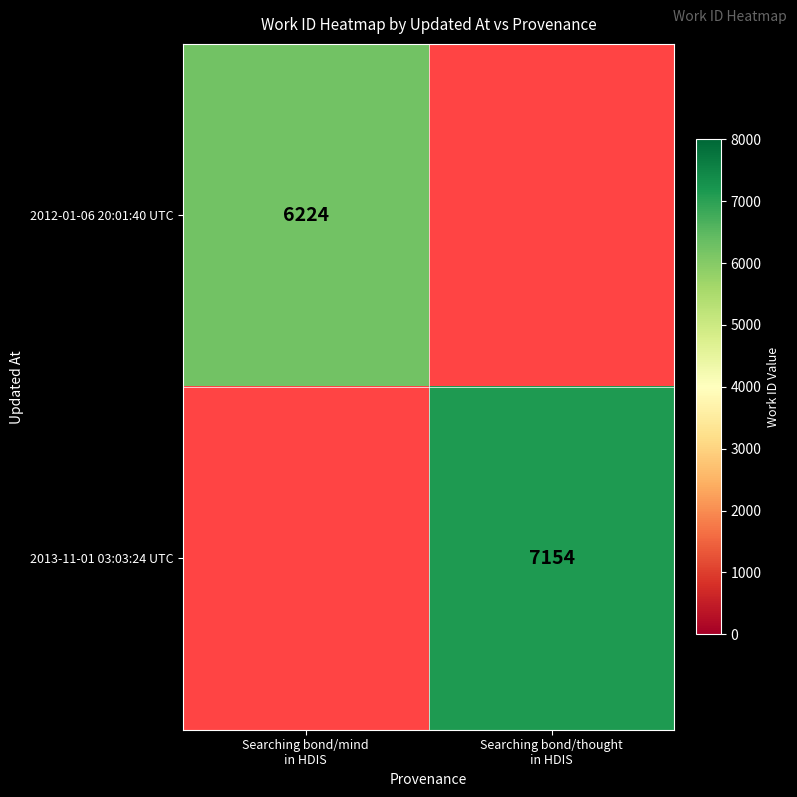

At how many categories does at least one series exceed 6852?

1